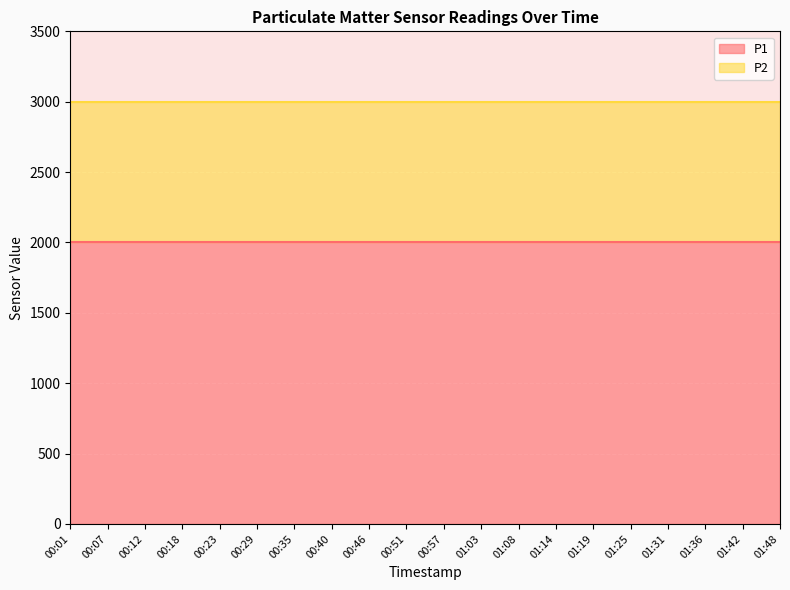

Is the value of P2 at 00:01 greater than the value of P1 at 00:01?

No